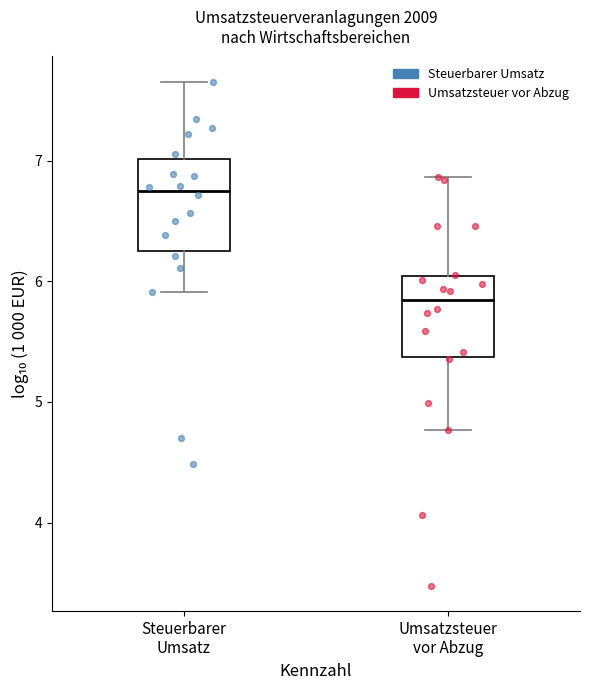

Reading left to right, read every box against the y-axis: the position of its median line, the range the box covers, and the ends of its whiskers. The values are not printed on the chart, so give them approximately, as read against the axis.

Steuerbarer Umsatz: median 6.7, box 6.3 to 7.0, whiskers 5.9 to 7.7
Umsatzsteuer vor Abzug: median 5.8, box 5.4 to 6.0, whiskers 4.8 to 6.9